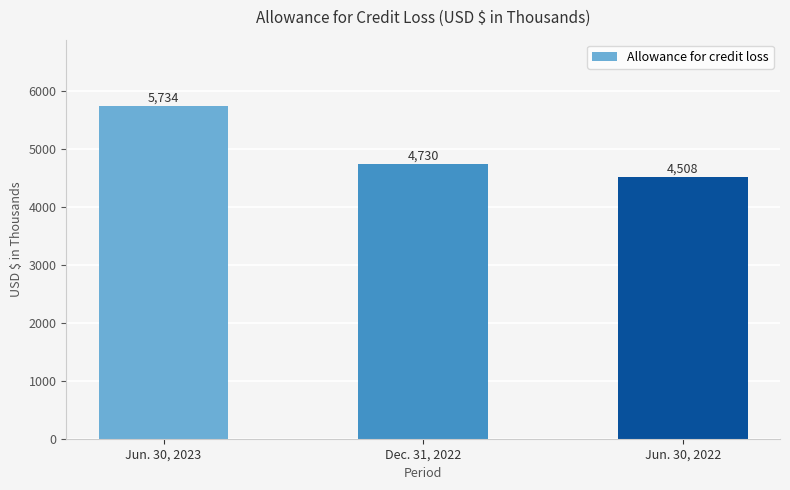

How many bars are there in total?

3